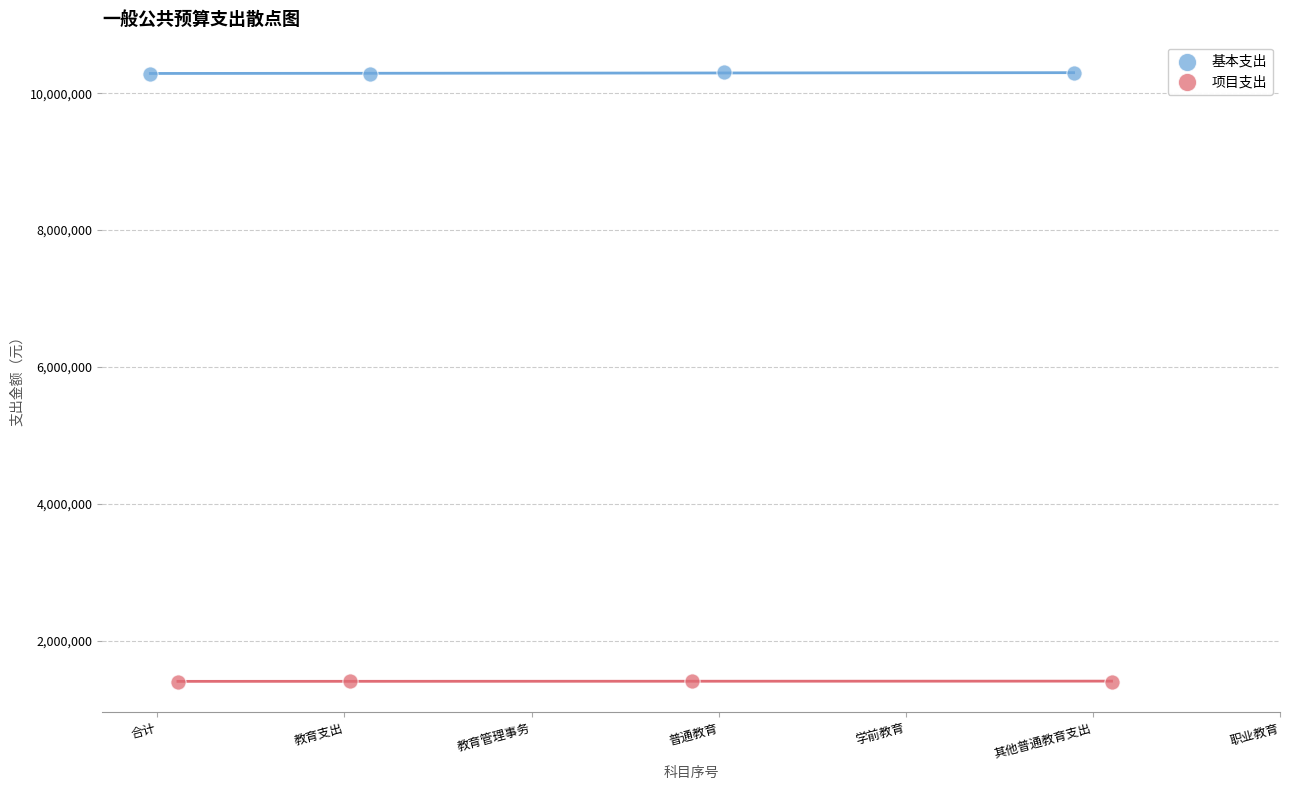

Which series reaches the minimum Y coordinate?

项目支出